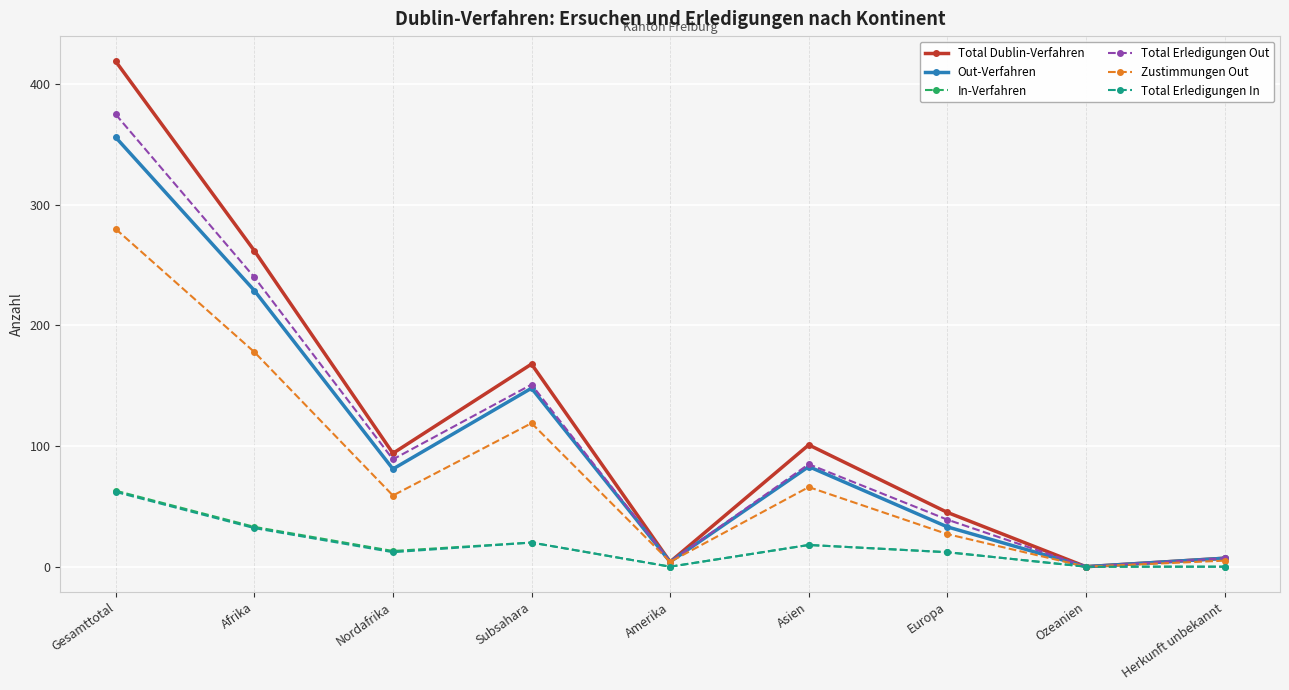

Between Nordafrika and Europa, which series saw the biggest shift?

Total Erledigungen Out